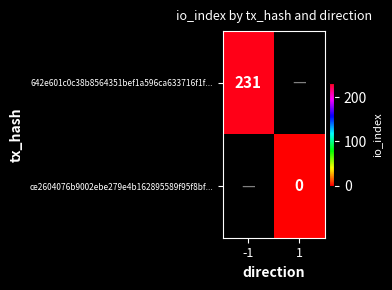

True or false: 642e601c0c38b8564351bef1a596ca633716f1f... has a value of 360.8 at -1.

False